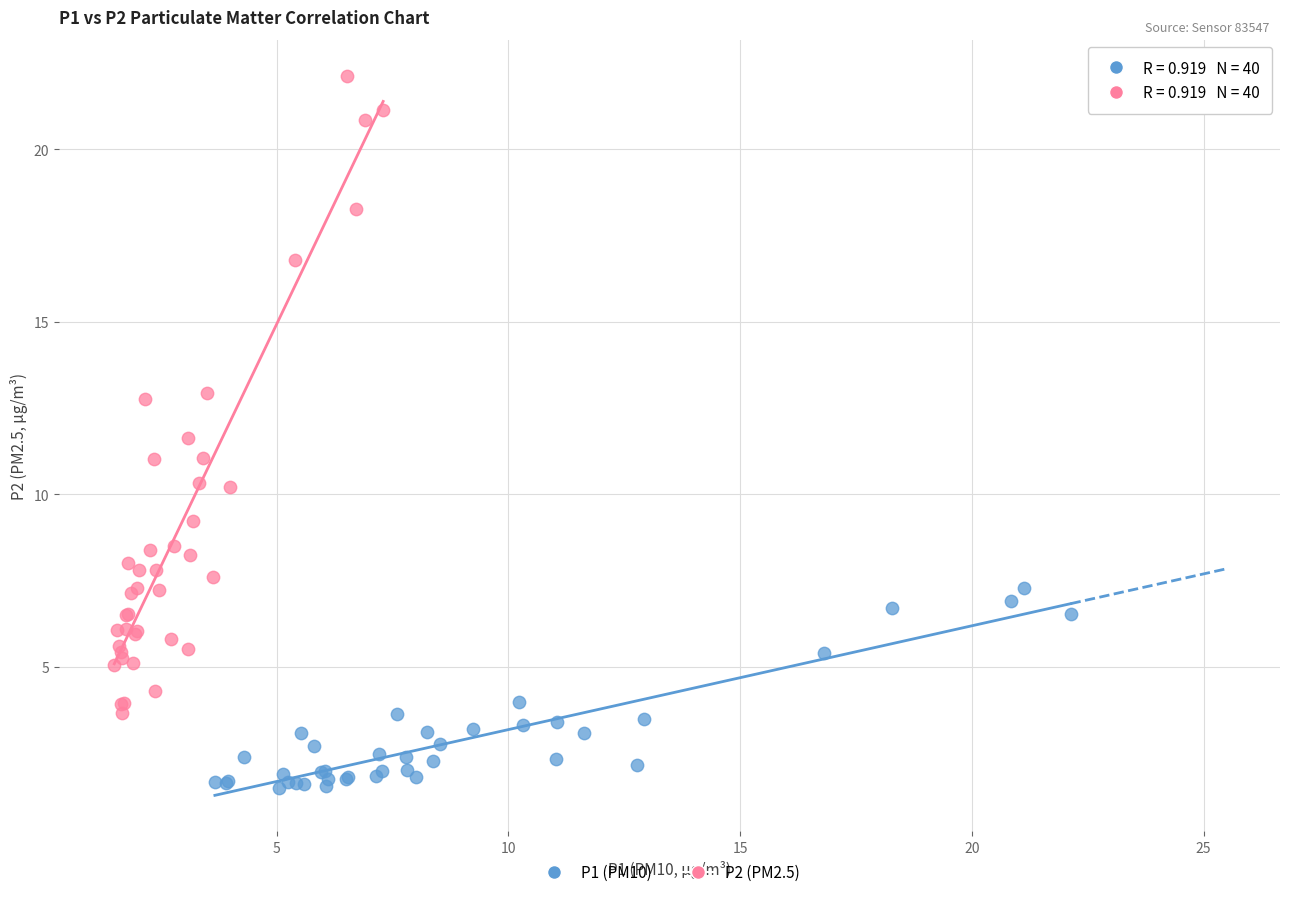

Which series reaches the maximum Y coordinate?

P2 (PM2.5)